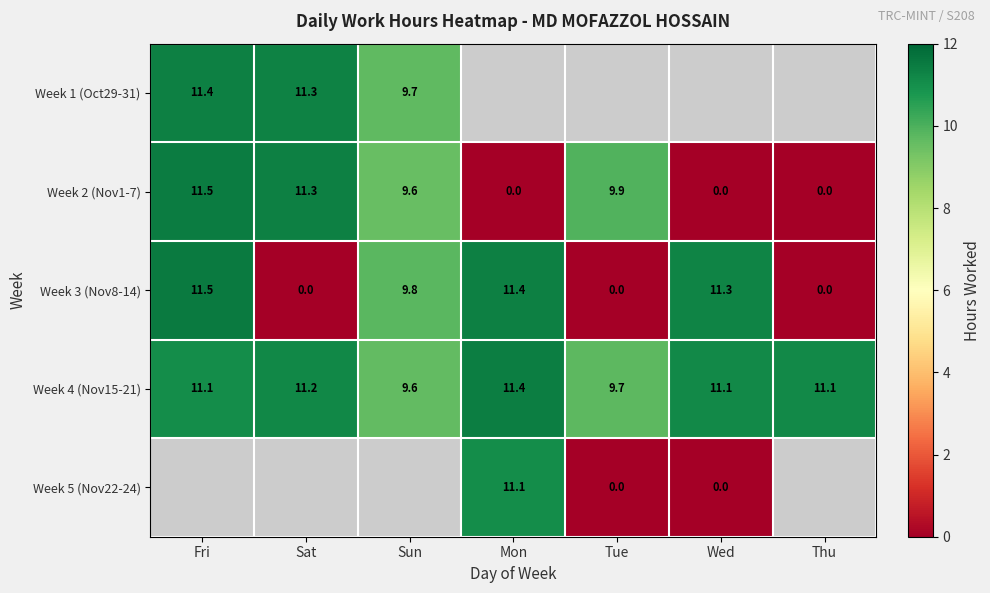

How many values in Week 3 (Nov8-14) are above zero?

4